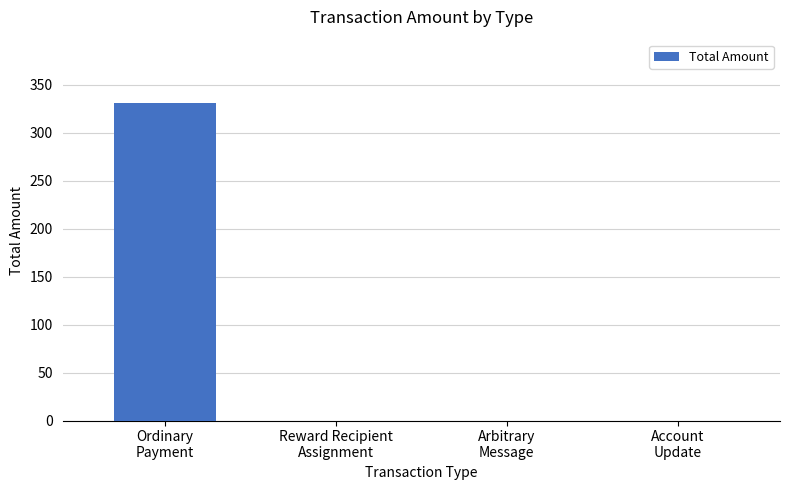

What is the sum of all values?

330.8